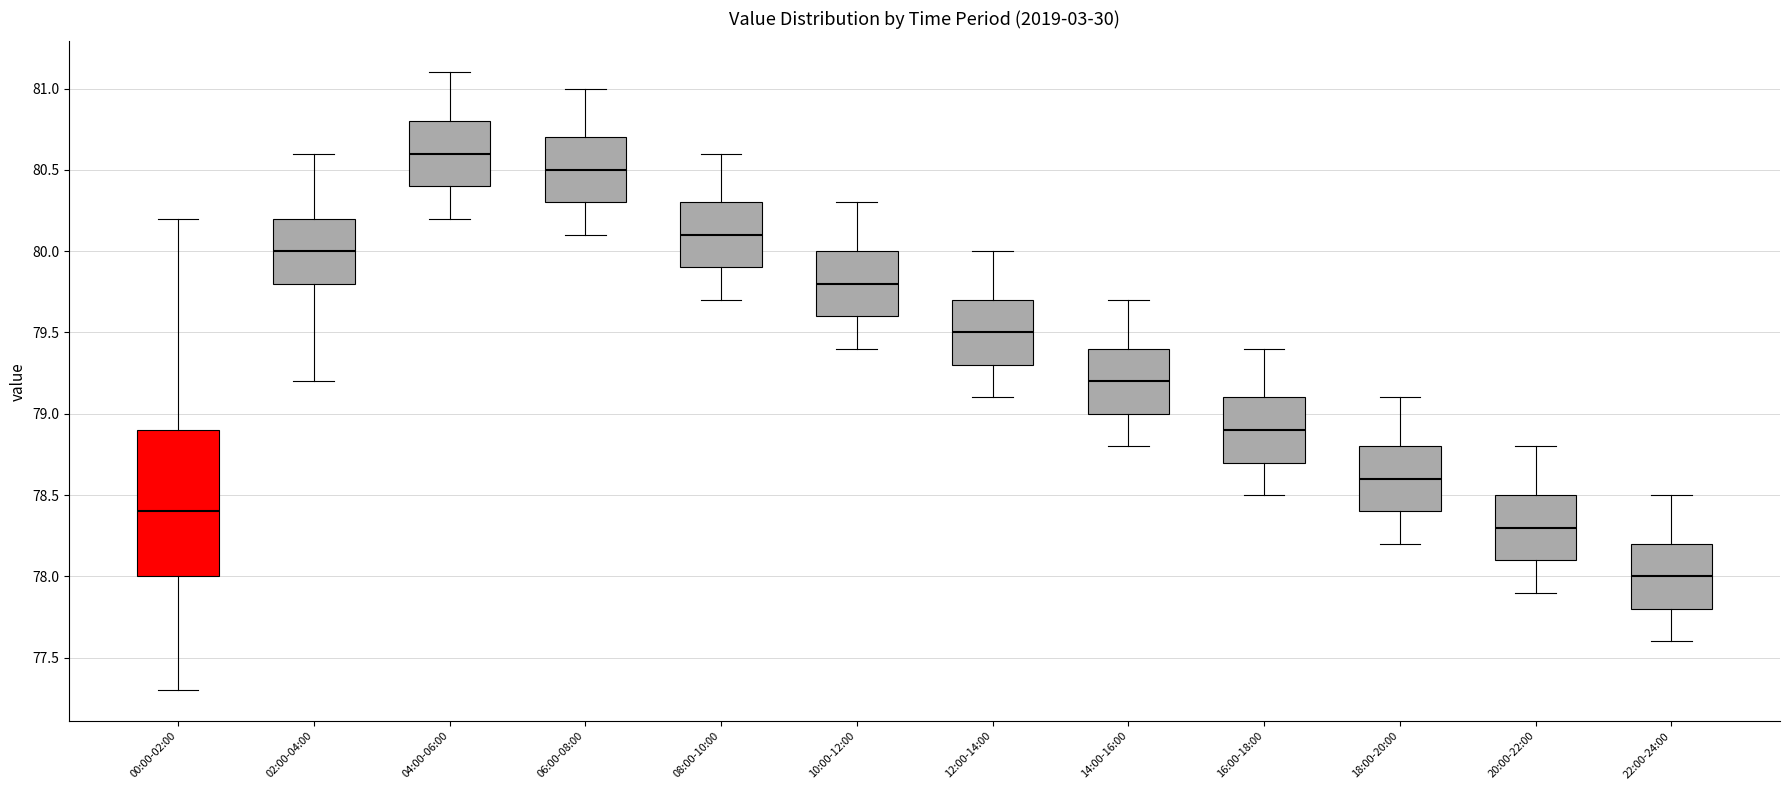

Reading left to right, transcribe this box plot: for each box, give where its median line is, the range the box spans, and where its two whiskers end, as read against the y-axis. The values are not printed on the chart, so give them approximately, as read against the axis.

00:00-02:00: median 78.4, box 78.0 to 78.9, whiskers 77.3 to 80.2
02:00-04:00: median 80.0, box 79.8 to 80.2, whiskers 79.2 to 80.6
04:00-06:00: median 80.6, box 80.4 to 80.8, whiskers 80.2 to 81.1
06:00-08:00: median 80.5, box 80.3 to 80.7, whiskers 80.1 to 81.0
08:00-10:00: median 80.1, box 79.9 to 80.3, whiskers 79.7 to 80.6
10:00-12:00: median 79.8, box 79.6 to 80.0, whiskers 79.4 to 80.3
12:00-14:00: median 79.5, box 79.3 to 79.7, whiskers 79.1 to 80.0
14:00-16:00: median 79.2, box 79.0 to 79.4, whiskers 78.8 to 79.7
16:00-18:00: median 78.9, box 78.7 to 79.1, whiskers 78.5 to 79.4
18:00-20:00: median 78.6, box 78.4 to 78.8, whiskers 78.2 to 79.1
20:00-22:00: median 78.3, box 78.1 to 78.5, whiskers 77.9 to 78.8
22:00-24:00: median 78.0, box 77.8 to 78.2, whiskers 77.6 to 78.5